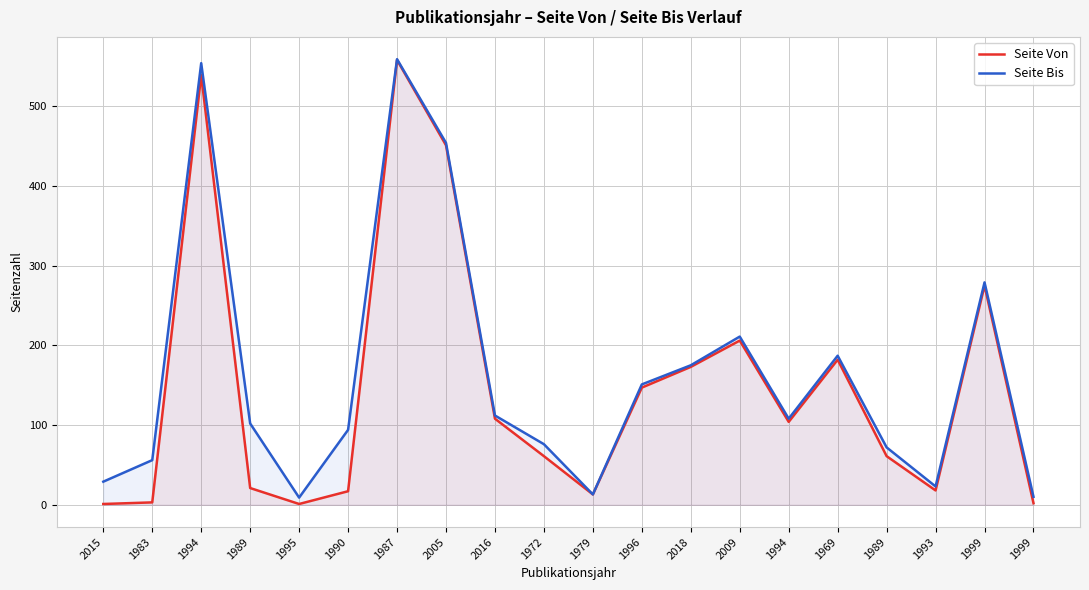

What are all the series names shown in the legend?

Seite Von, Seite Bis